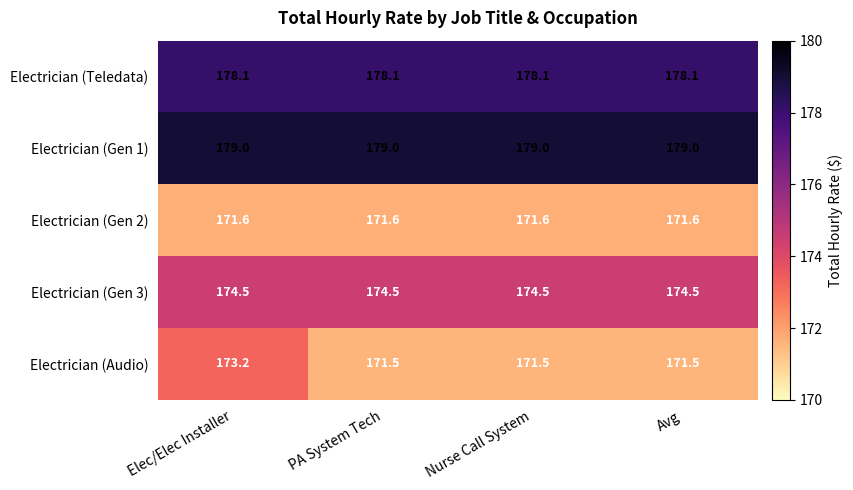

Reading right to left, transcribe all the data shown in this chart.

Electrician (Teledata): 178.1	178.1	178.1	178.1
Electrician (Gen 1): 179.0	179.0	179.0	179.0
Electrician (Gen 2): 171.6	171.6	171.6	171.6
Electrician (Gen 3): 174.5	174.5	174.5	174.5
Electrician (Audio): 171.5	171.5	171.5	173.2